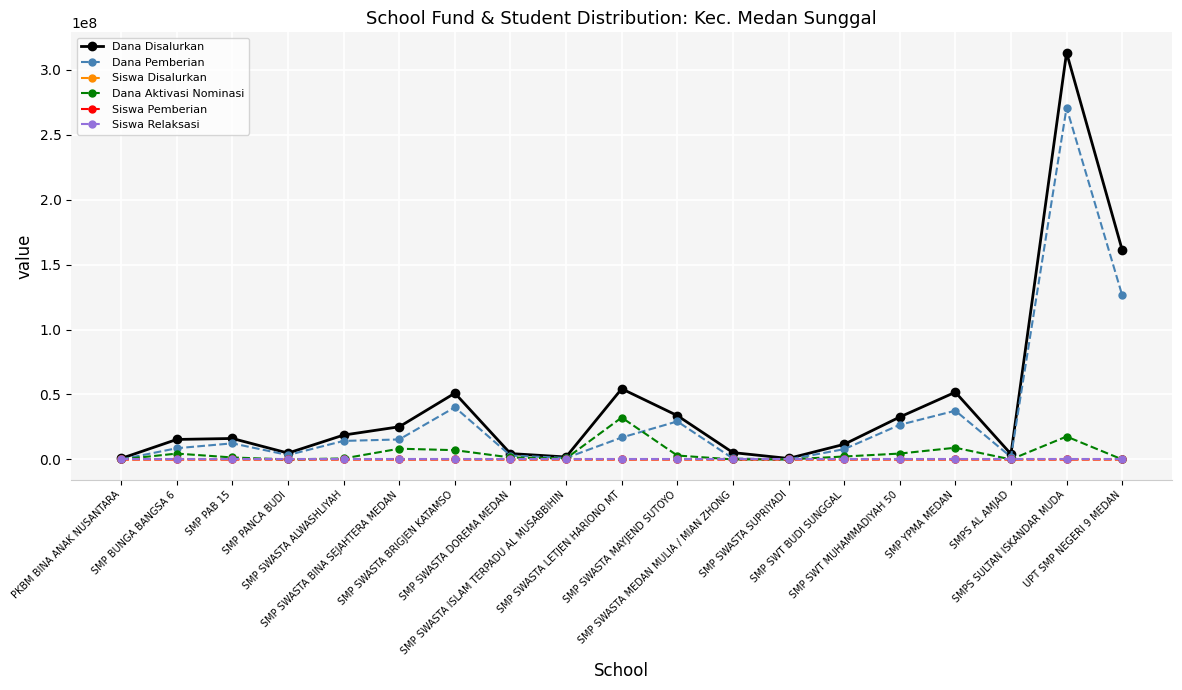

What is the total value across all series at SMP SWASTA SUPRIYADI?

750002